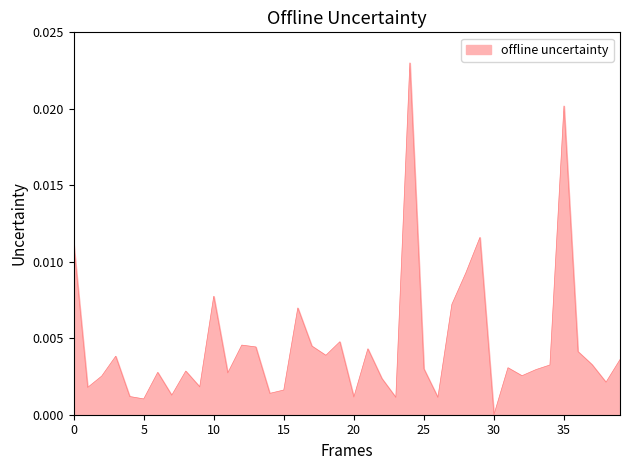

What is the label of the 28th point from the left?

27